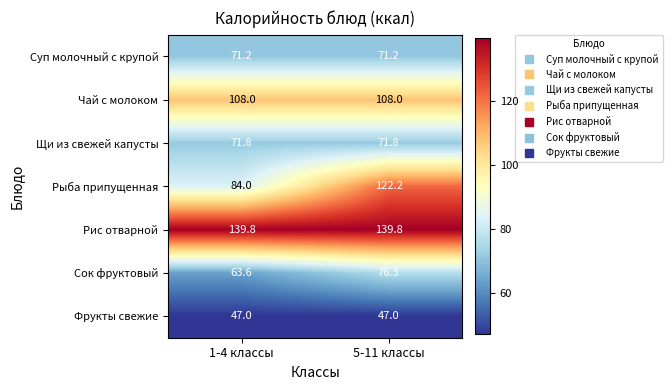

What is the sum of all Рыба припущенная values?

206.2